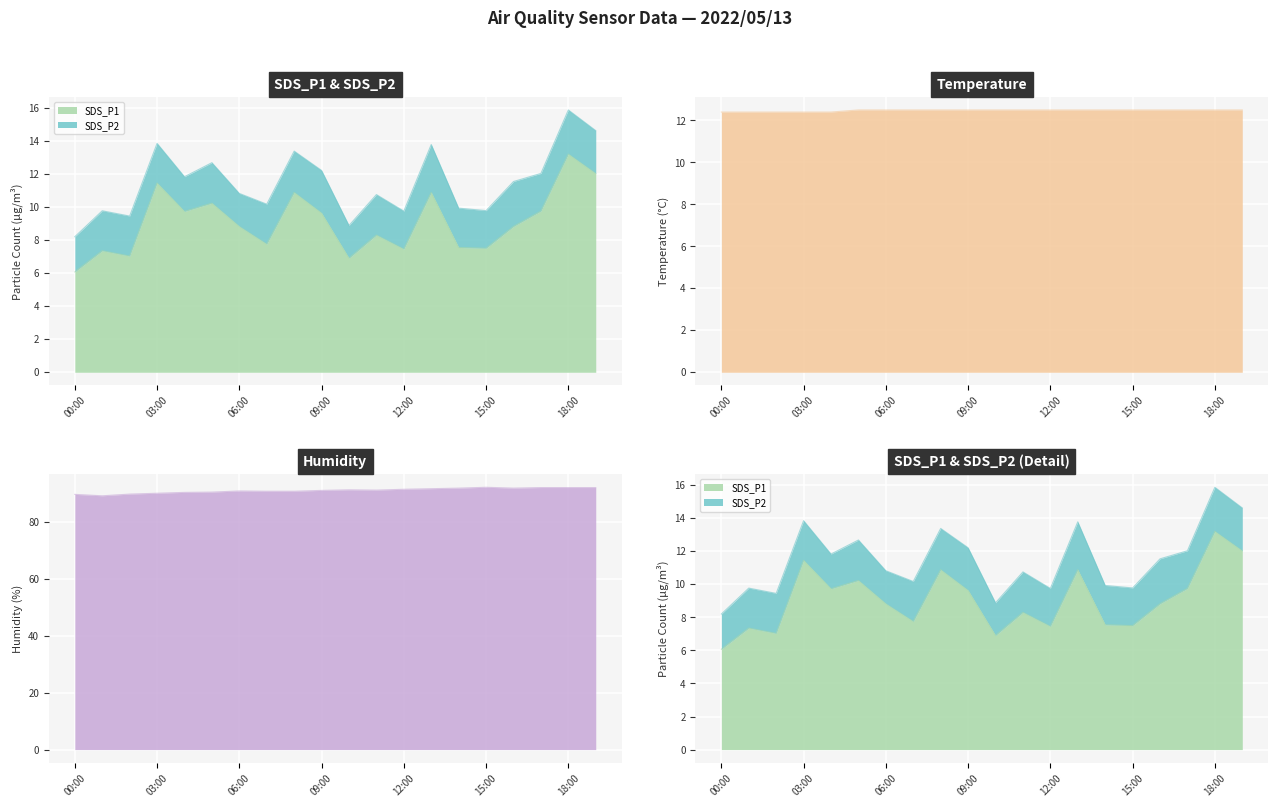

Which label corresponds to the smallest value in the chart?

00:00